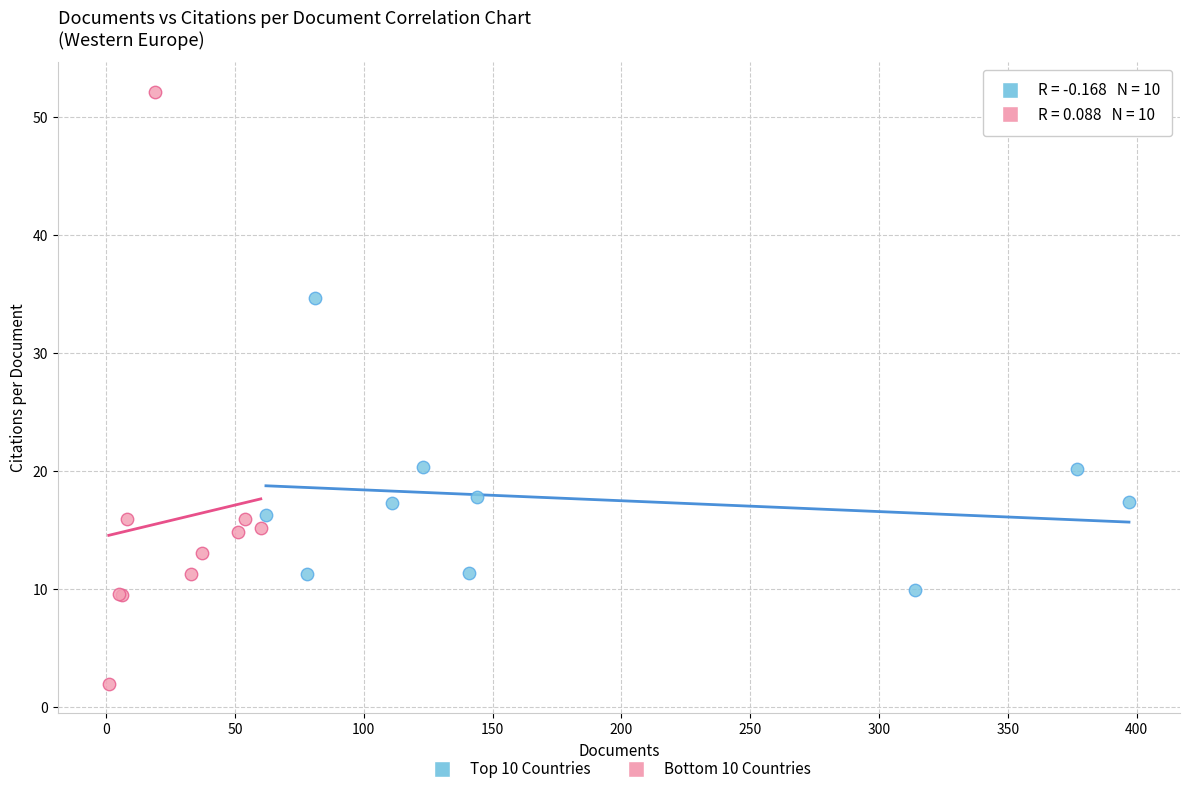

Which series has the widest spread of Y values?

Bottom 10 Countries